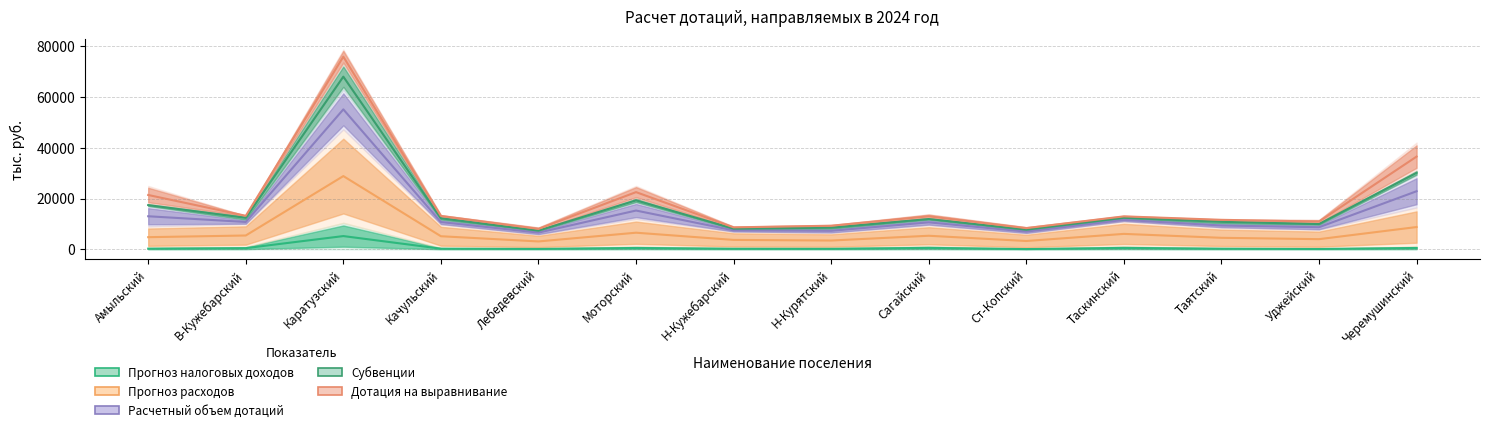

At which category does the chart reach its minimum across all series?

Ст-Копский